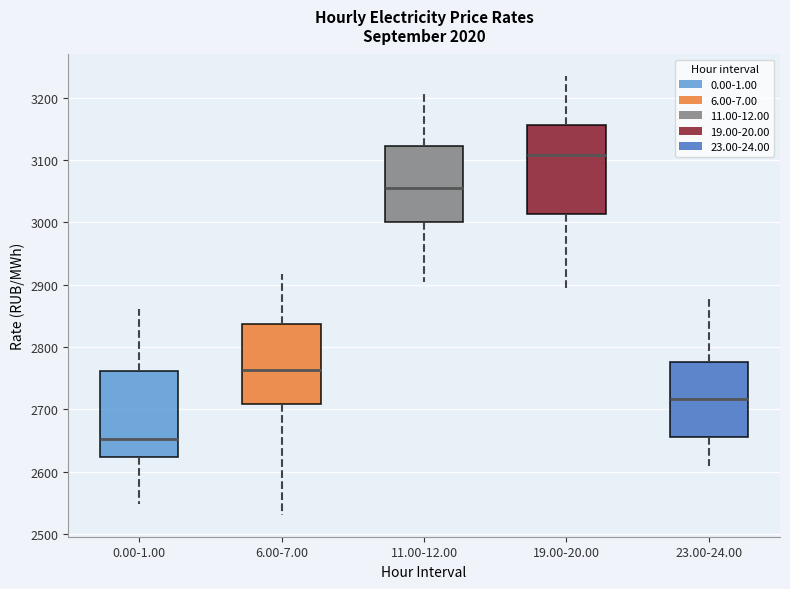

Which box has the lowest median line?

0.00-1.00